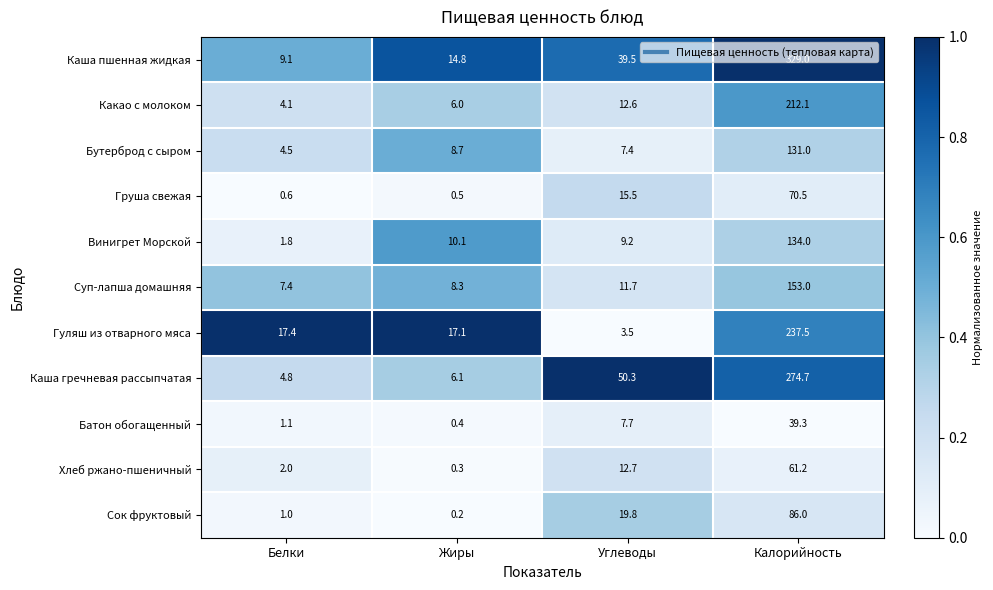

What is the difference between the highest and lowest values at Жиры?

16.9